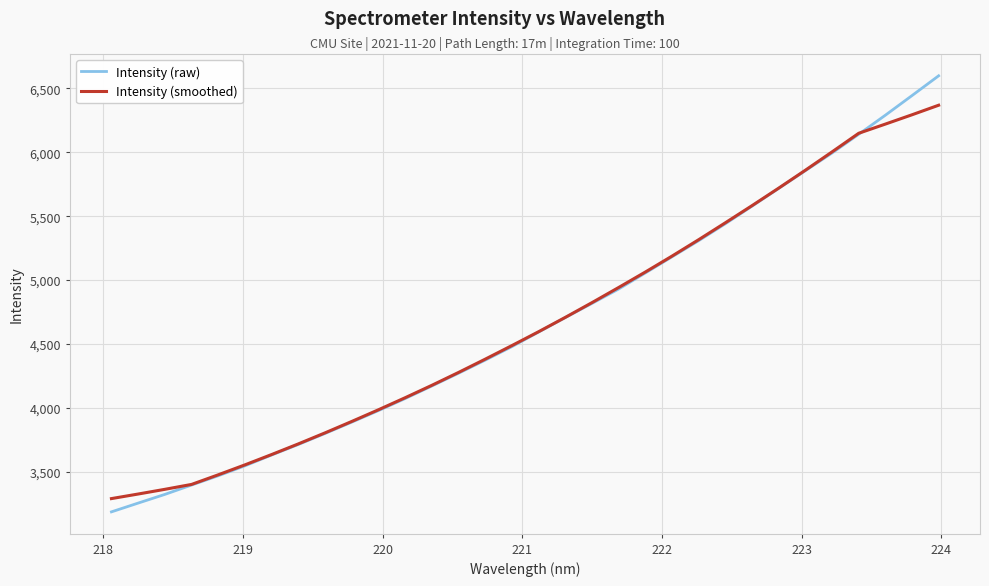

Count the number of categories in the chart.

32